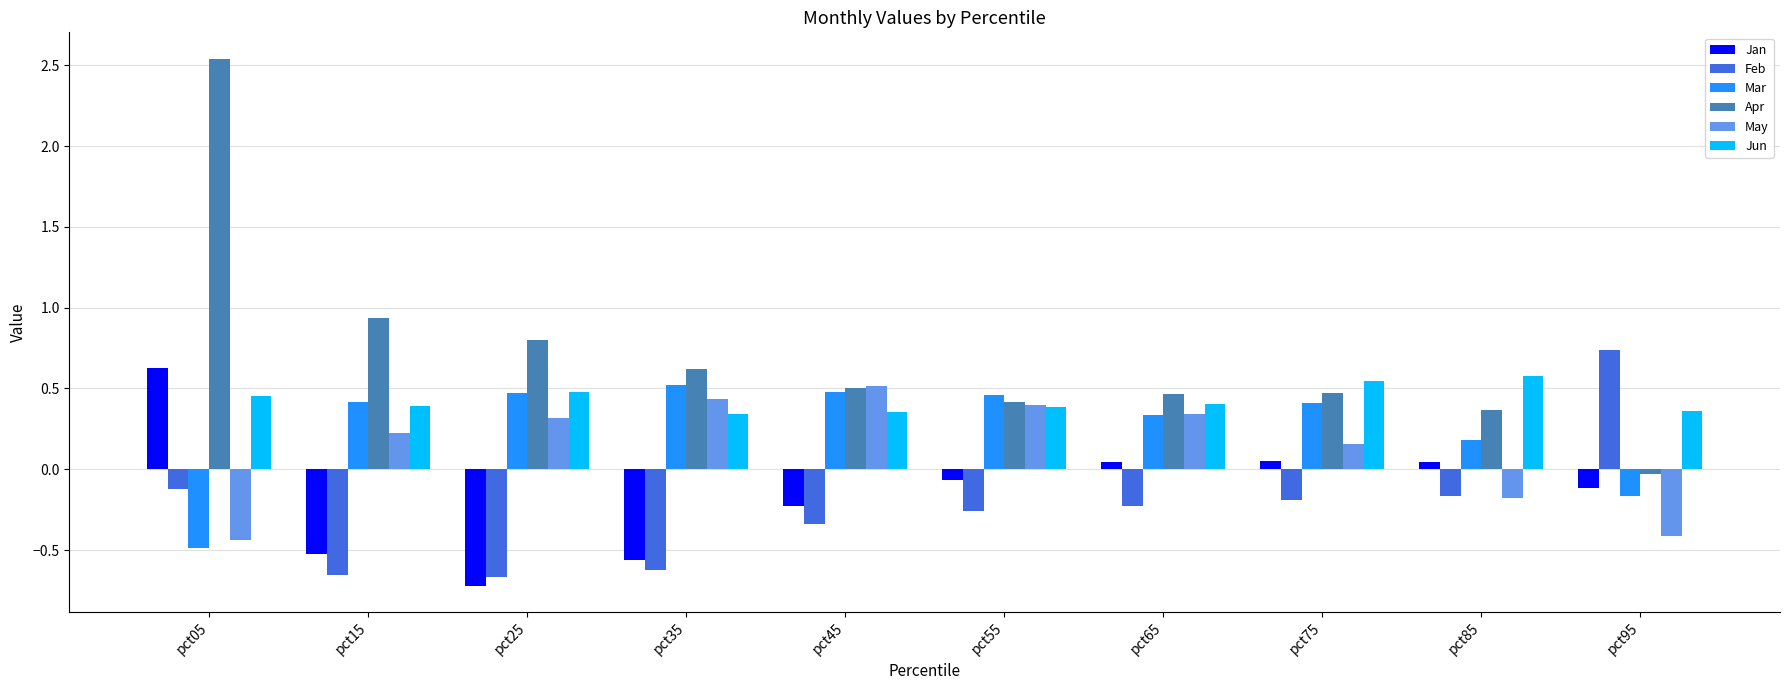

At which label is Apr closest to 1?

pct15